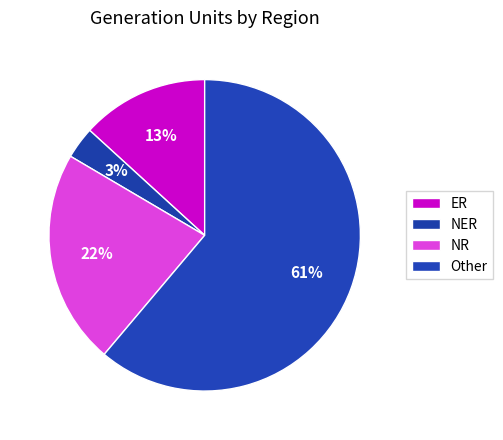

How many segments does this pie chart have?

4